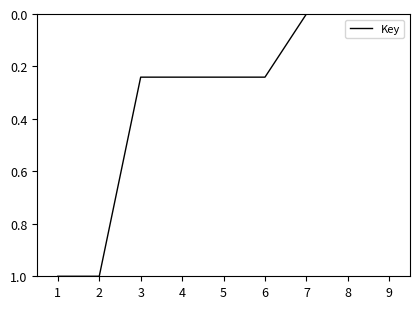

What is the sum of the values at 4 and 3?

0.5